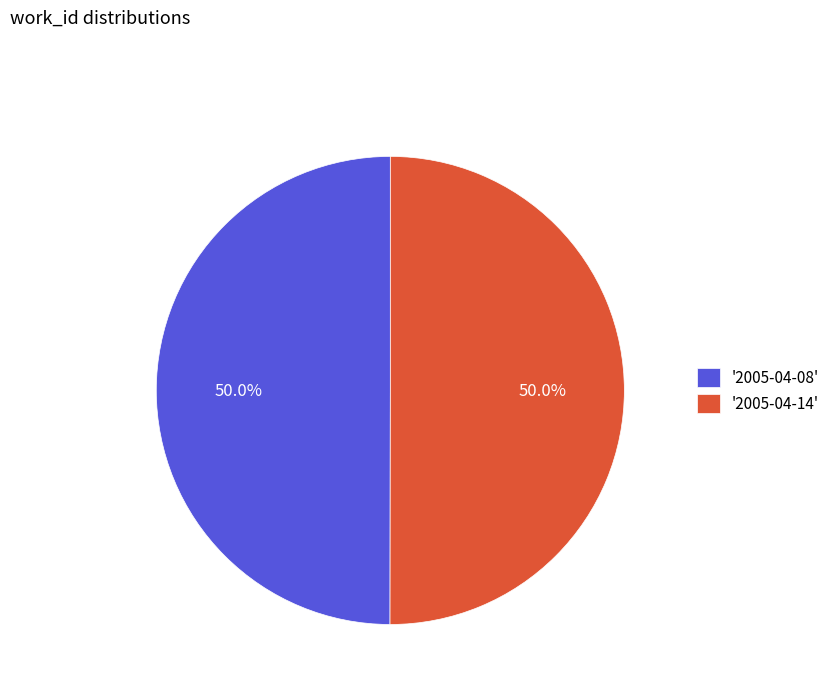

What is the total percentage of '2005-04-08' and '2005-04-14'?

100.0%